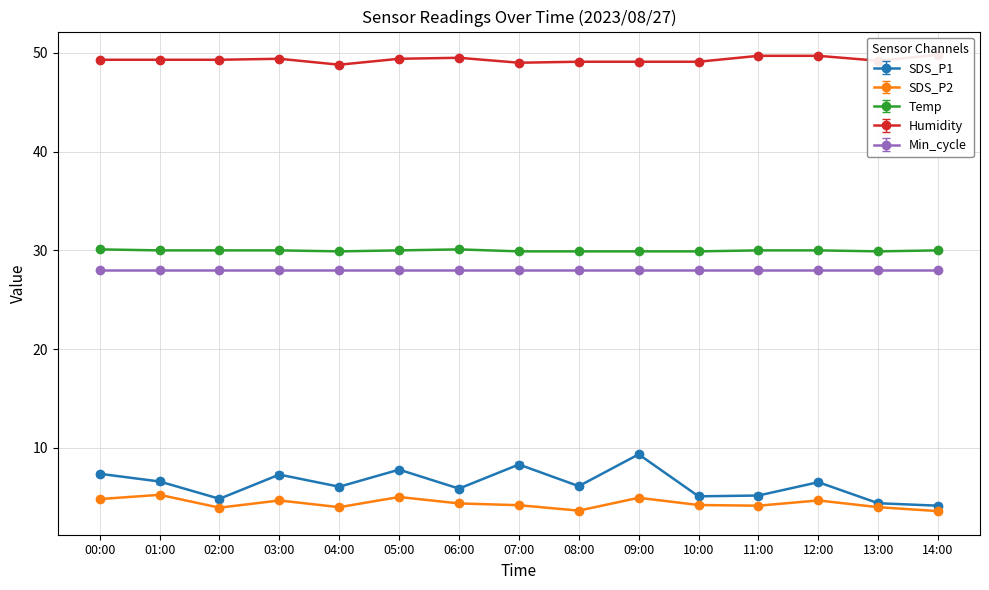

Reading right to left, what are all the values shown in this chart?

SDS_P1: 14:00=4.2	13:00=4.4	12:00=6.5	11:00=5.2	10:00=5.1	09:00=9.3	08:00=6.1	07:00=8.3	06:00=5.9	05:00=7.8	04:00=6.1	03:00=7.3	02:00=4.8	01:00=6.6	00:00=7.4
SDS_P2: 14:00=3.6	13:00=4.0	12:00=4.7	11:00=4.2	10:00=4.2	09:00=5.0	08:00=3.6	07:00=4.2	06:00=4.4	05:00=5.0	04:00=4.0	03:00=4.7	02:00=4.0	01:00=5.2	00:00=4.8
Temp: 14:00=30.0	13:00=29.9	12:00=30.0	11:00=30.0	10:00=29.9	09:00=29.9	08:00=29.9	07:00=29.9	06:00=30.1	05:00=30.0	04:00=29.9	03:00=30.0	02:00=30.0	01:00=30.0	00:00=30.1
Humidity: 14:00=49.8	13:00=49.2	12:00=49.7	11:00=49.7	10:00=49.1	09:00=49.1	08:00=49.1	07:00=49.0	06:00=49.5	05:00=49.4	04:00=48.8	03:00=49.4	02:00=49.3	01:00=49.3	00:00=49.3